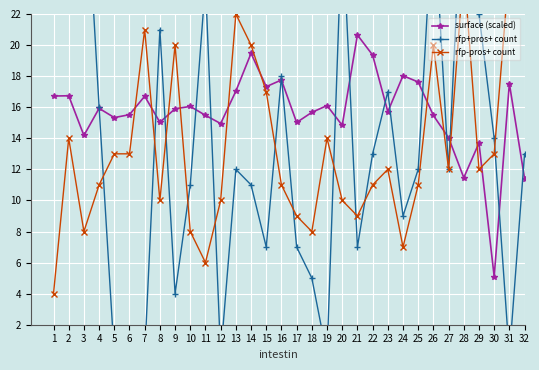

What is the difference between the surface (scaled) values at 28 and 11?

4.0